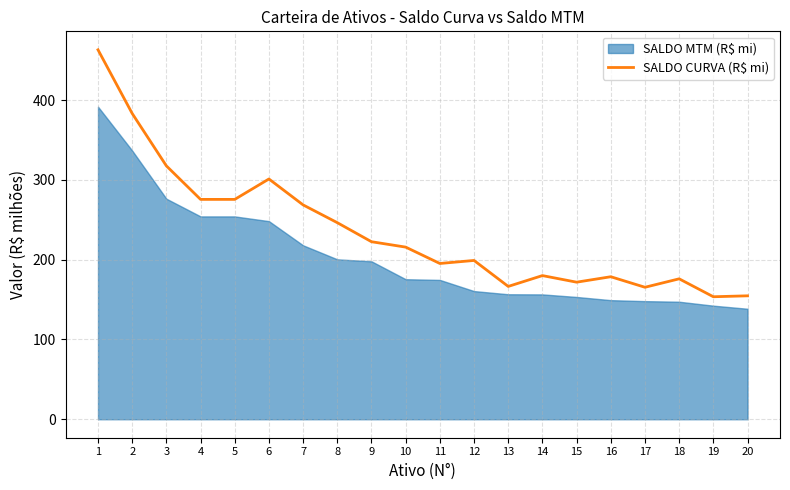

Where is the data nearest to the value 308?

6